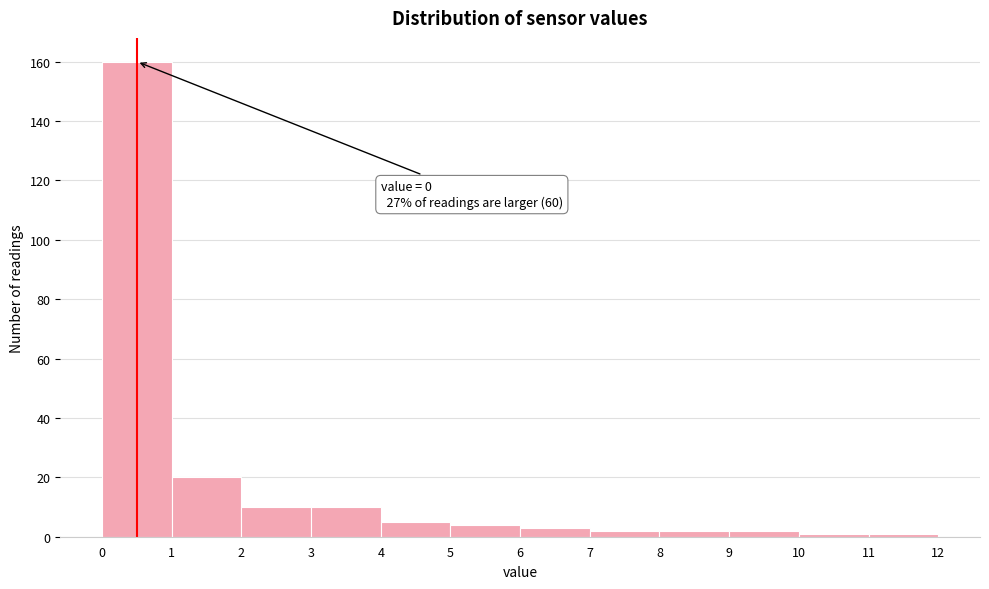

Over which range of the x-axis is the bar tallest?

0 to 1